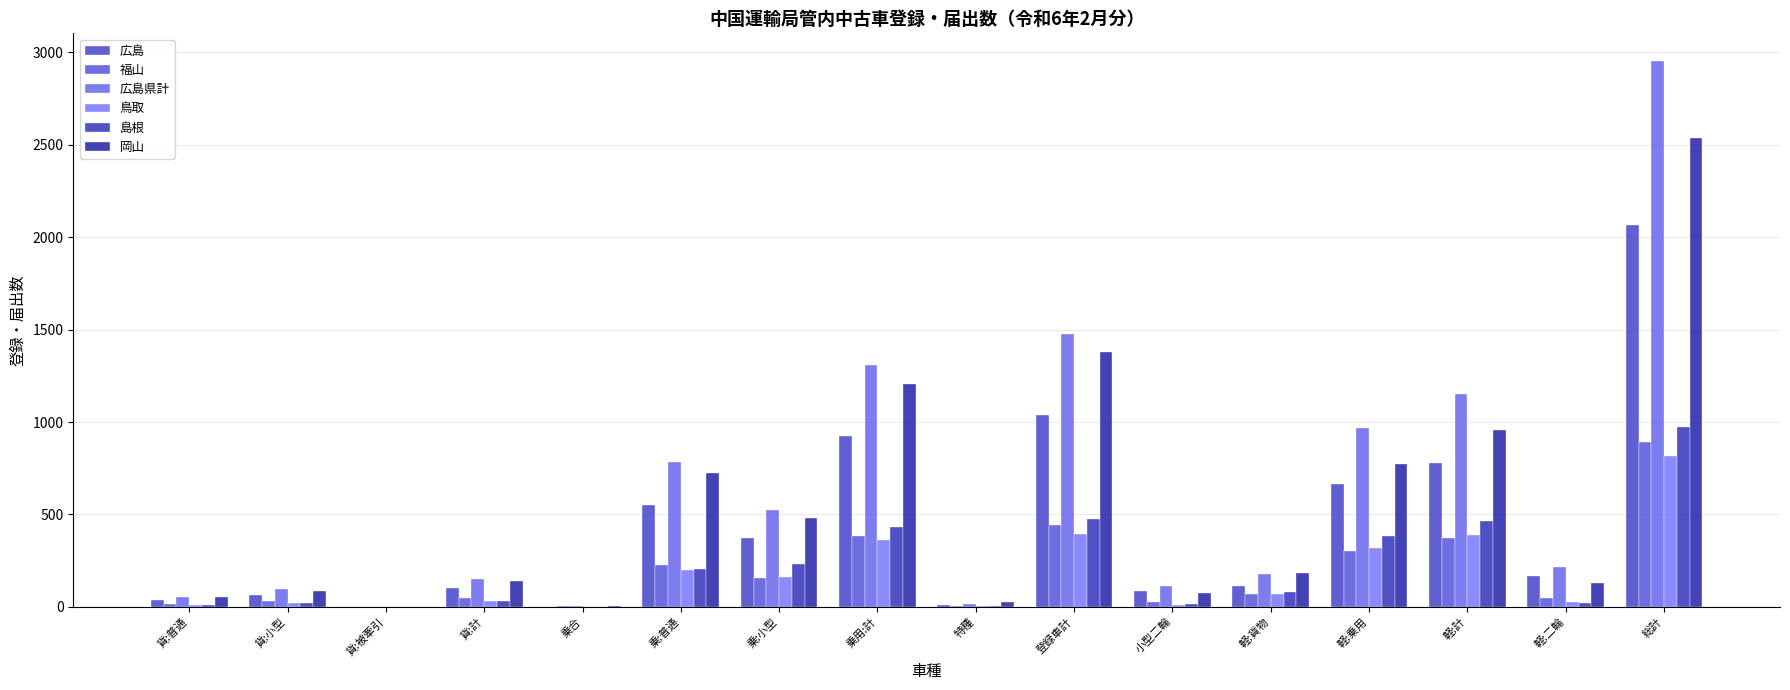

What are all the series names shown in the legend?

広島, 福山, 広島県計, 鳥取, 島根, 岡山